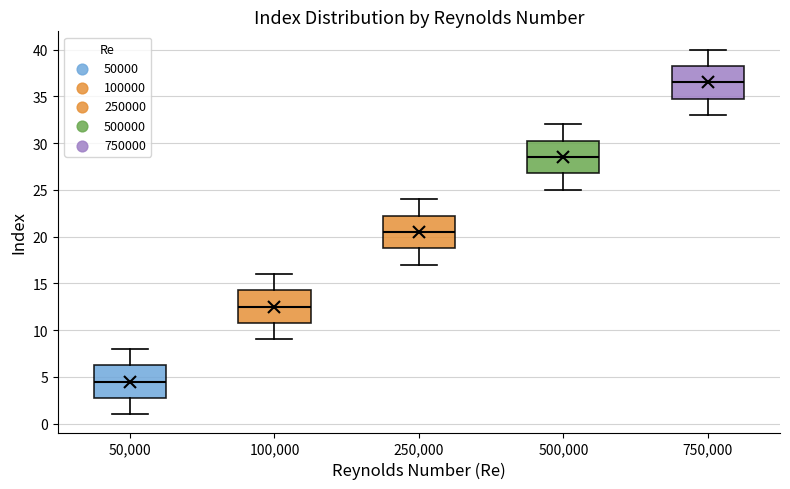

Which box has the lowest median line?

50,000